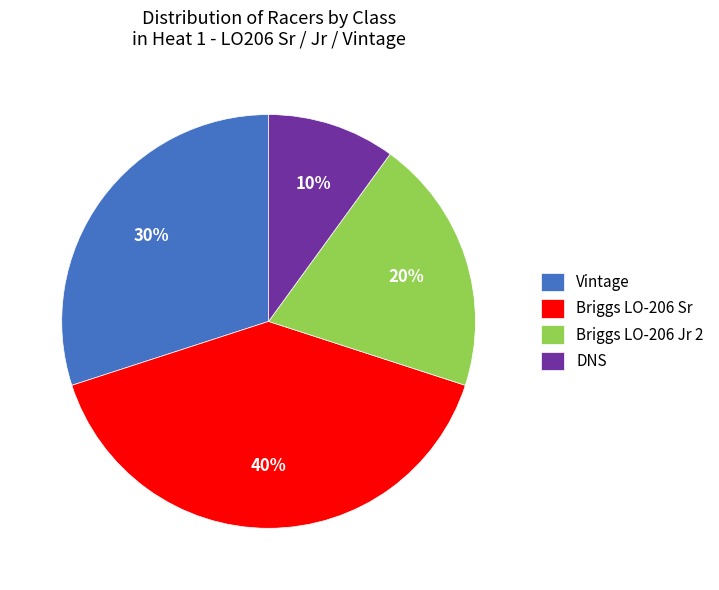

Between Briggs LO-206 Sr and Briggs LO-206 Jr 2, which is larger?

Briggs LO-206 Sr